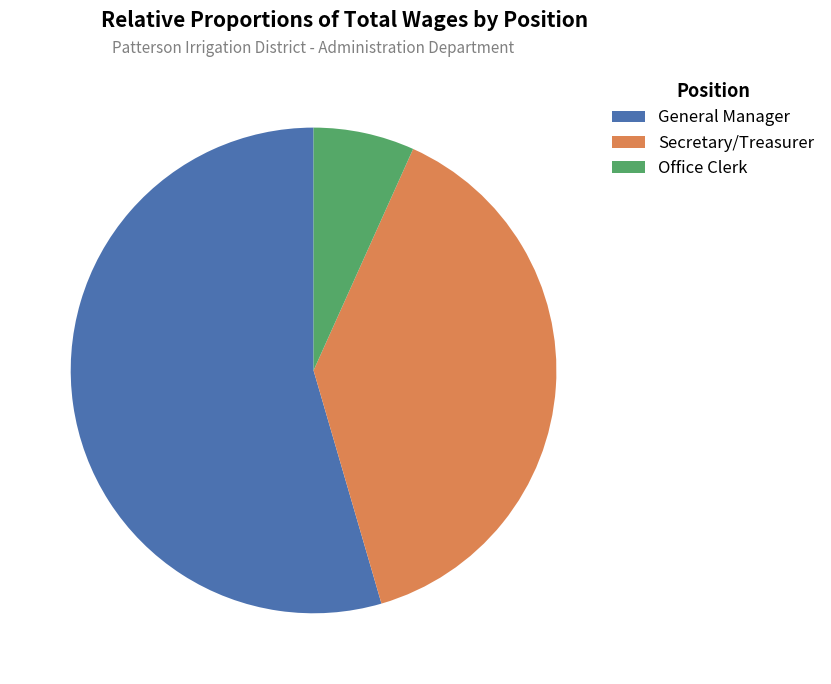

To the nearest percent, what is the difference between the largest and smallest slice percentages?

48%